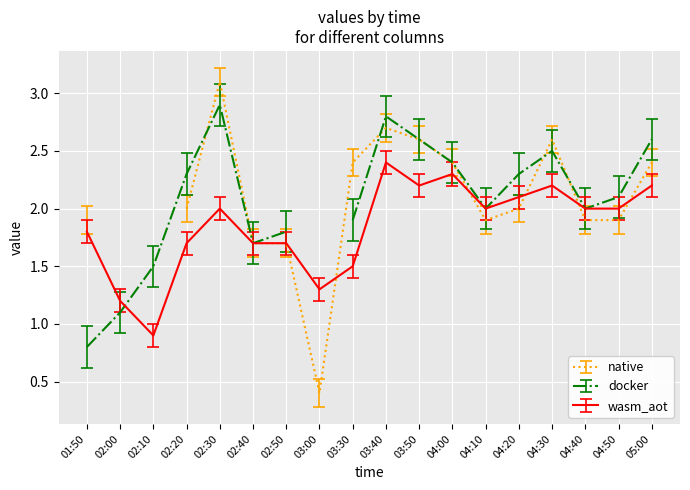

True or false: wasm_aot has a value of 1.2 at 02:00.

True